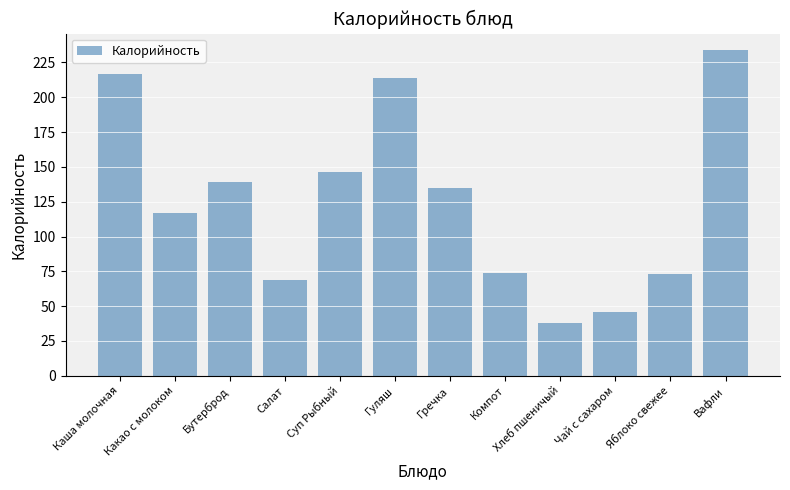

What is the difference between the second highest and second lowest values?

171